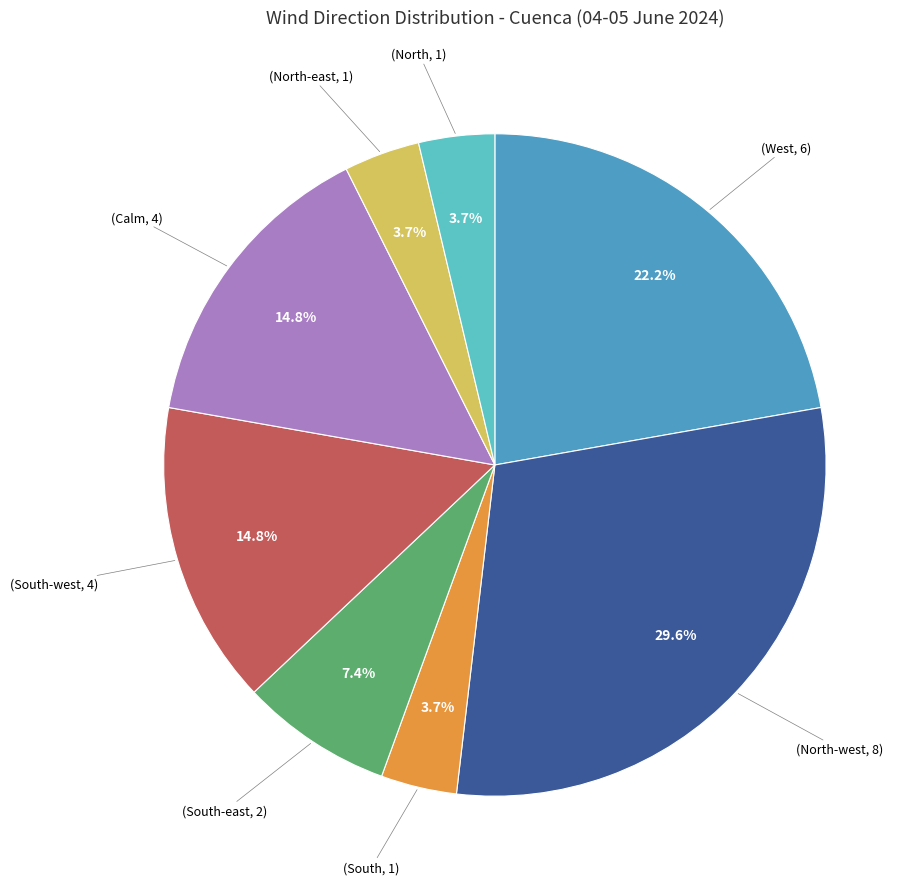

Is there a majority slice in this chart?

No